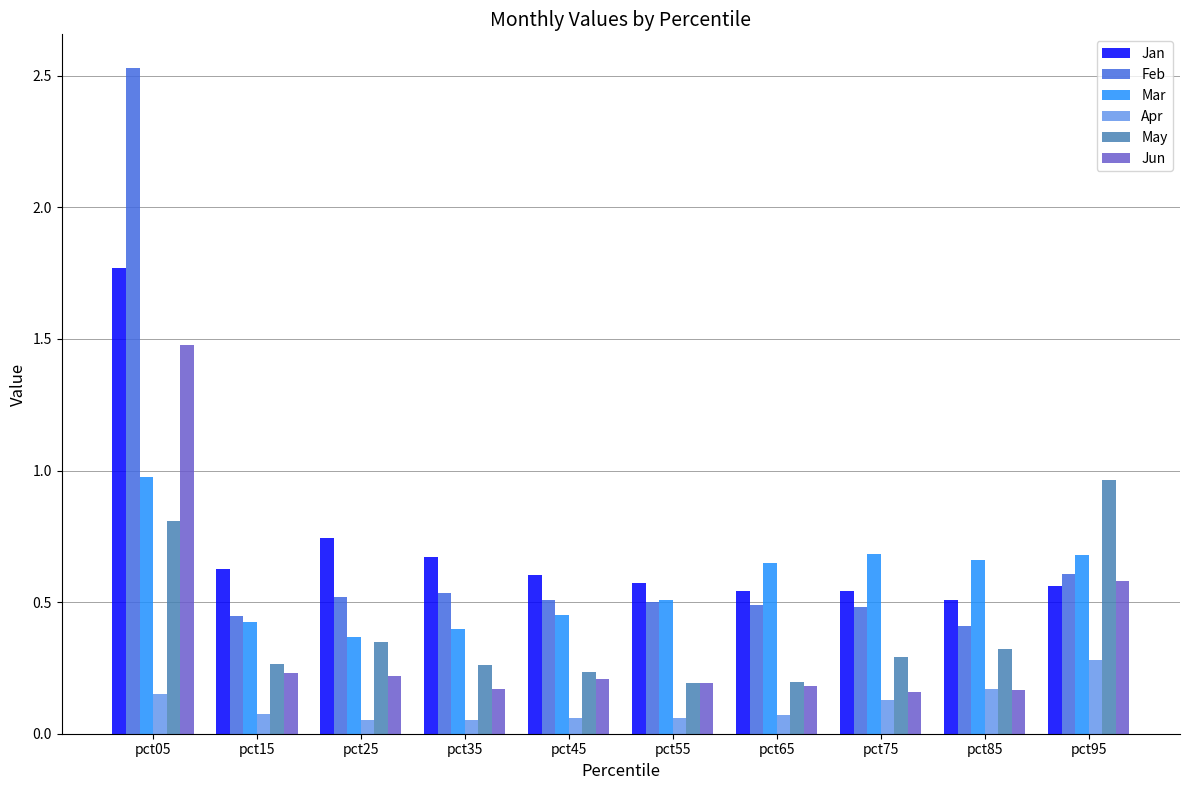

At which category does the chart reach its peak across all series?

pct05